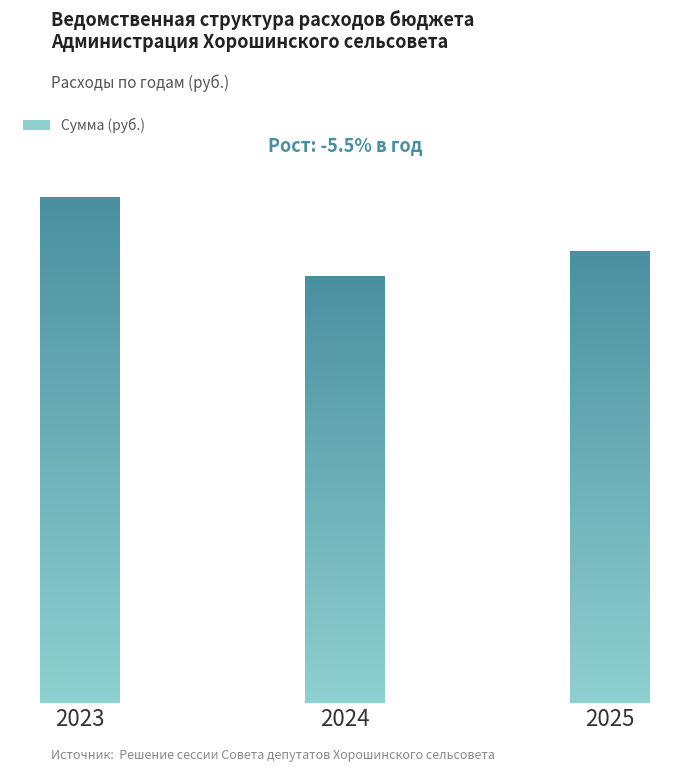

Are the bars horizontal?

No